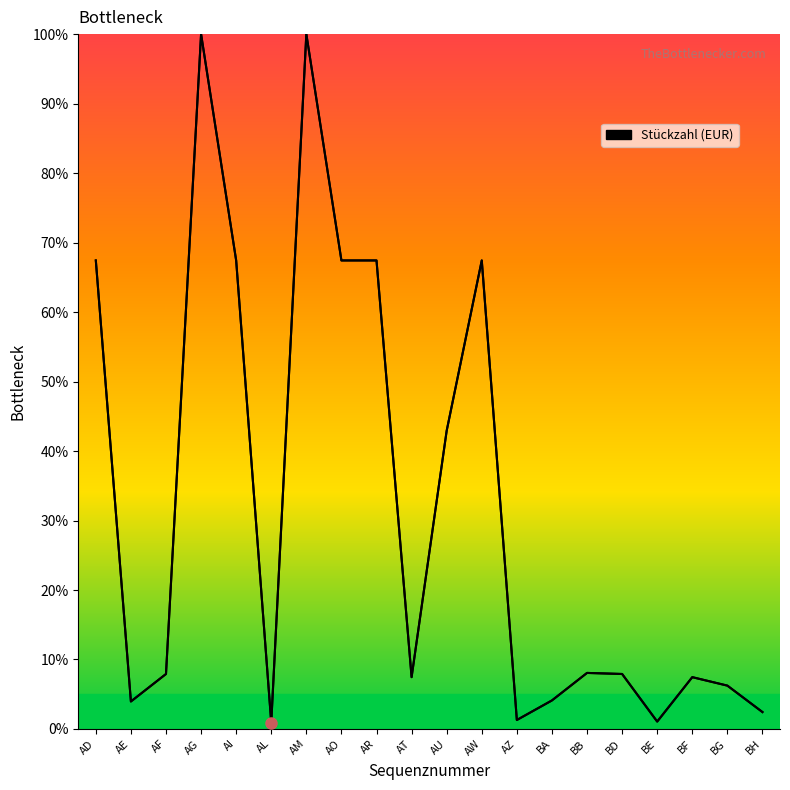

What is the difference between the maximum and second lowest values?

98.9